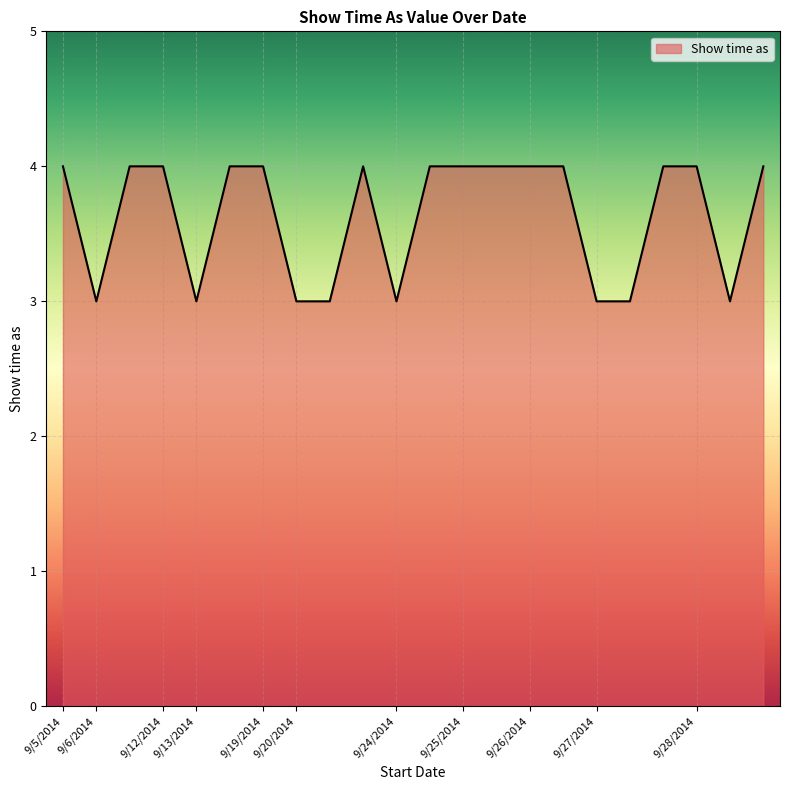

What is the greatest value displayed?

4